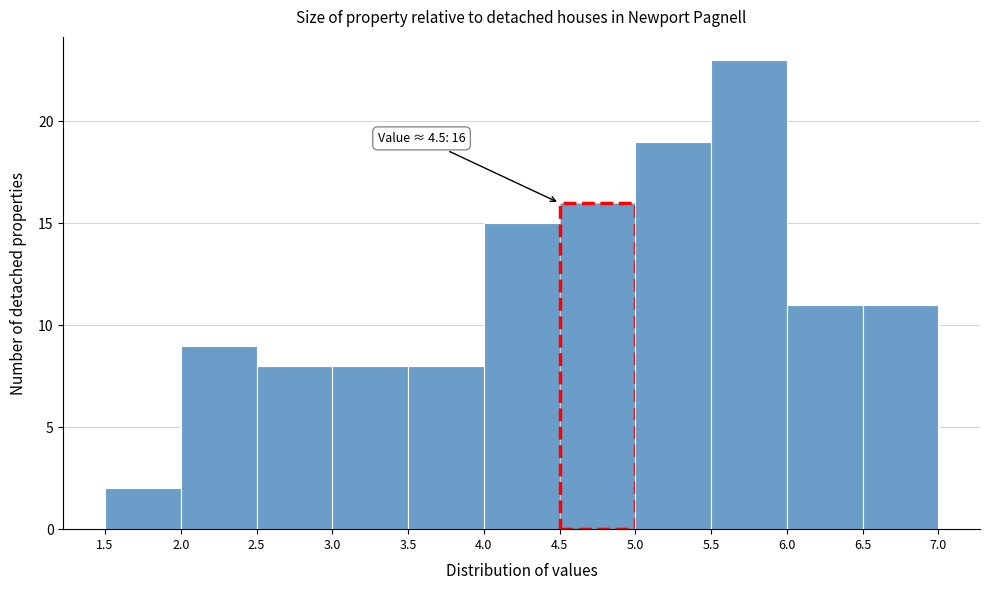

Which range on the x-axis has the tallest bar?

5.5 to 6.0